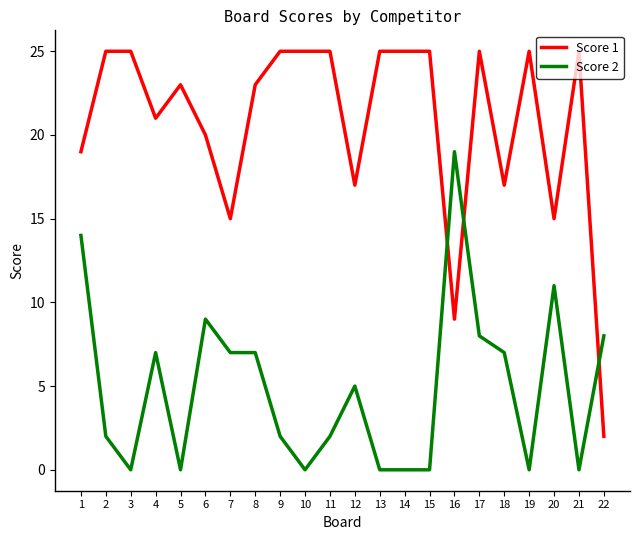

True or false: Score 1 and Score 2 intersect in this chart.

True